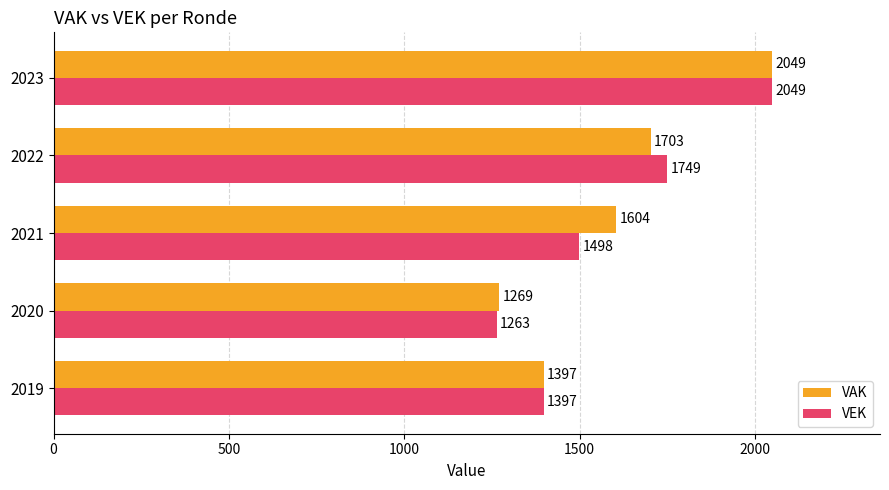

Which series has the largest range (max minus min)?

VEK